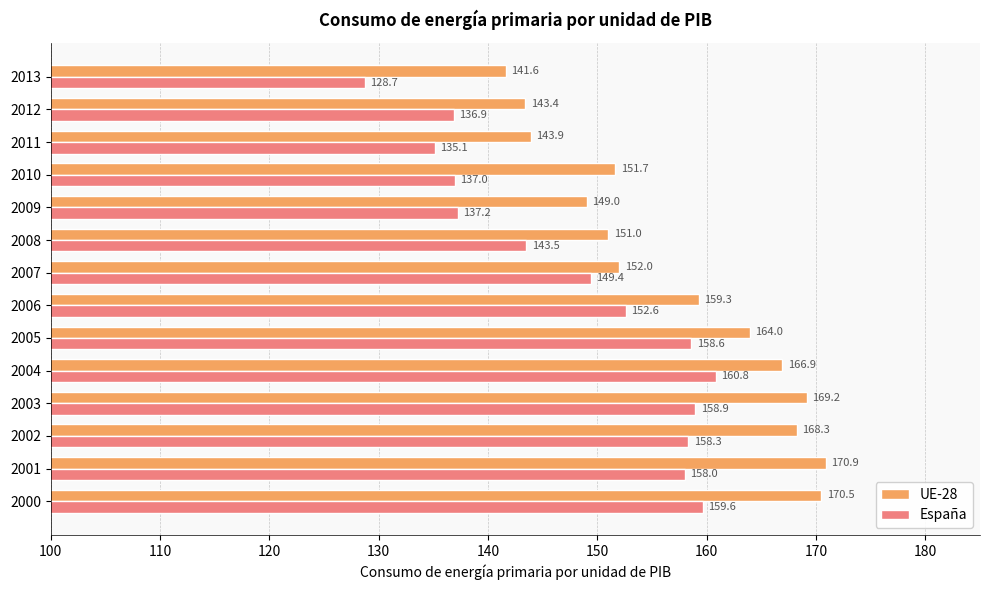

List the labels in order of UE-28 value, smallest first.

2013, 2012, 2011, 2009, 2008, 2010, 2007, 2006, 2005, 2004, 2002, 2003, 2000, 2001